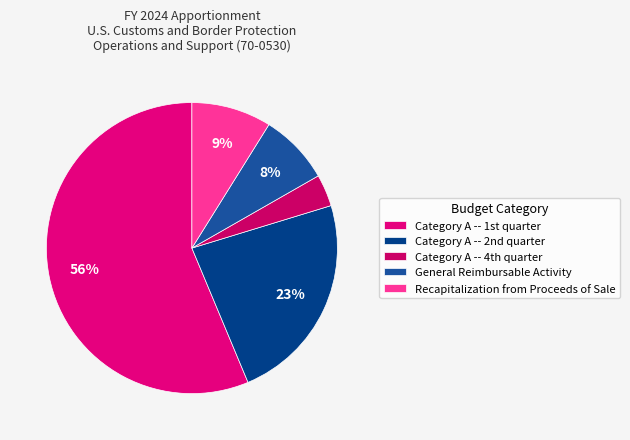

To the nearest percent, what is the difference between the largest and smallest slice percentages?

53%